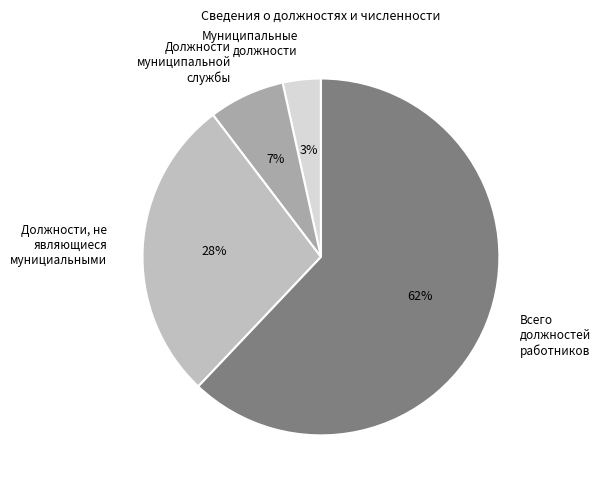

Which slice is the smallest?

Муниципальные должности